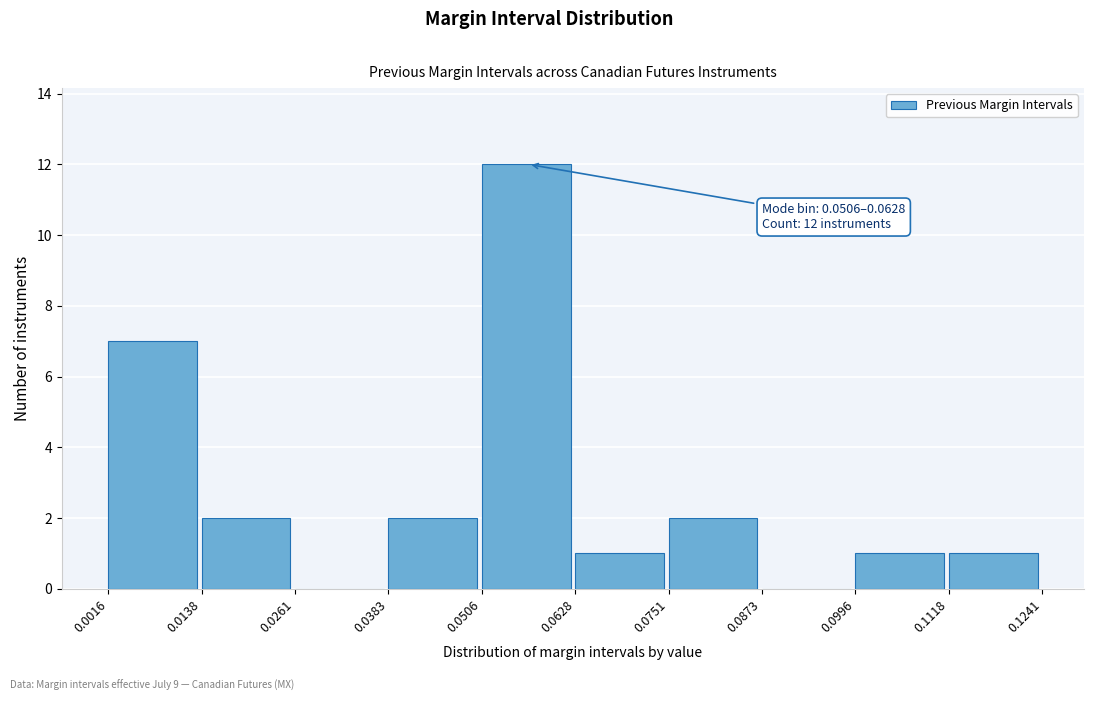

Over which range of the x-axis is the bar tallest?

0.0506 to 0.0628